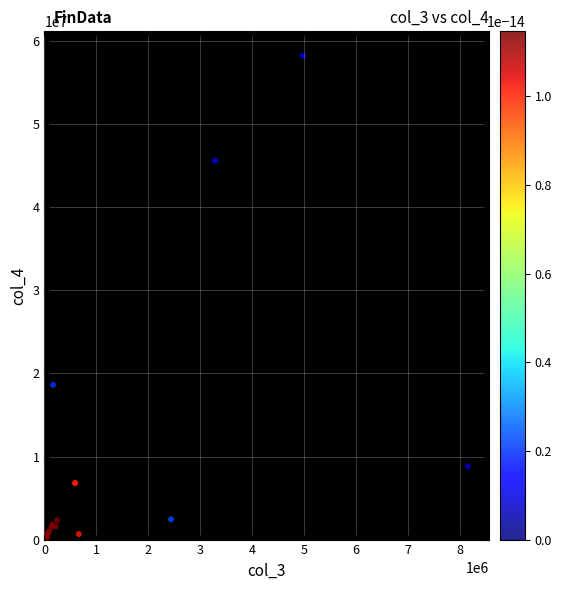

What Y value in the scatter plot is closest to 29144789?

18628141.7